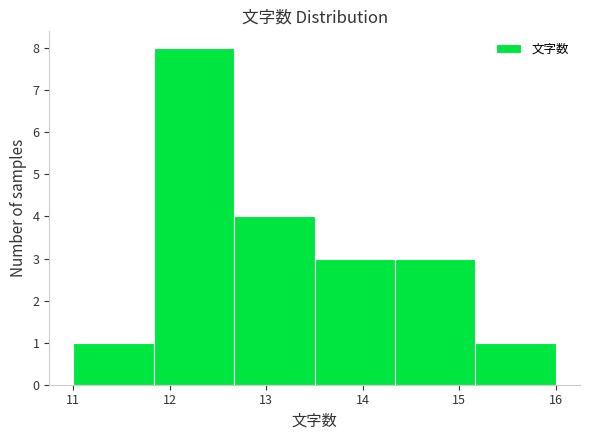

What is the height of the bar covering 13.5 to 14.3 on the x-axis? Neither the bar edges nor the heights are printed on the chart, so give them approximately, as read against the axes.

3